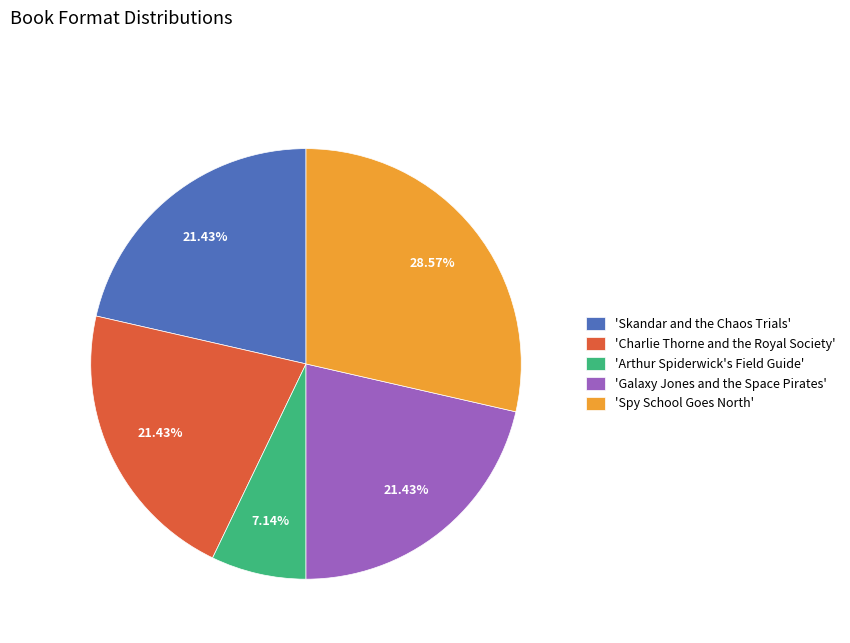

Which slice is the smallest?

'Arthur Spiderwick's Field Guide'